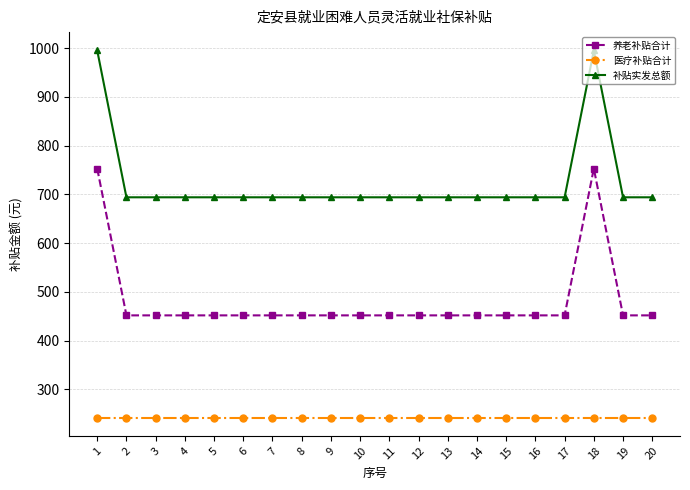

Rank the series by their average value, from lowest to highest.

医疗补贴合计, 养老补贴合计, 补贴实发总额